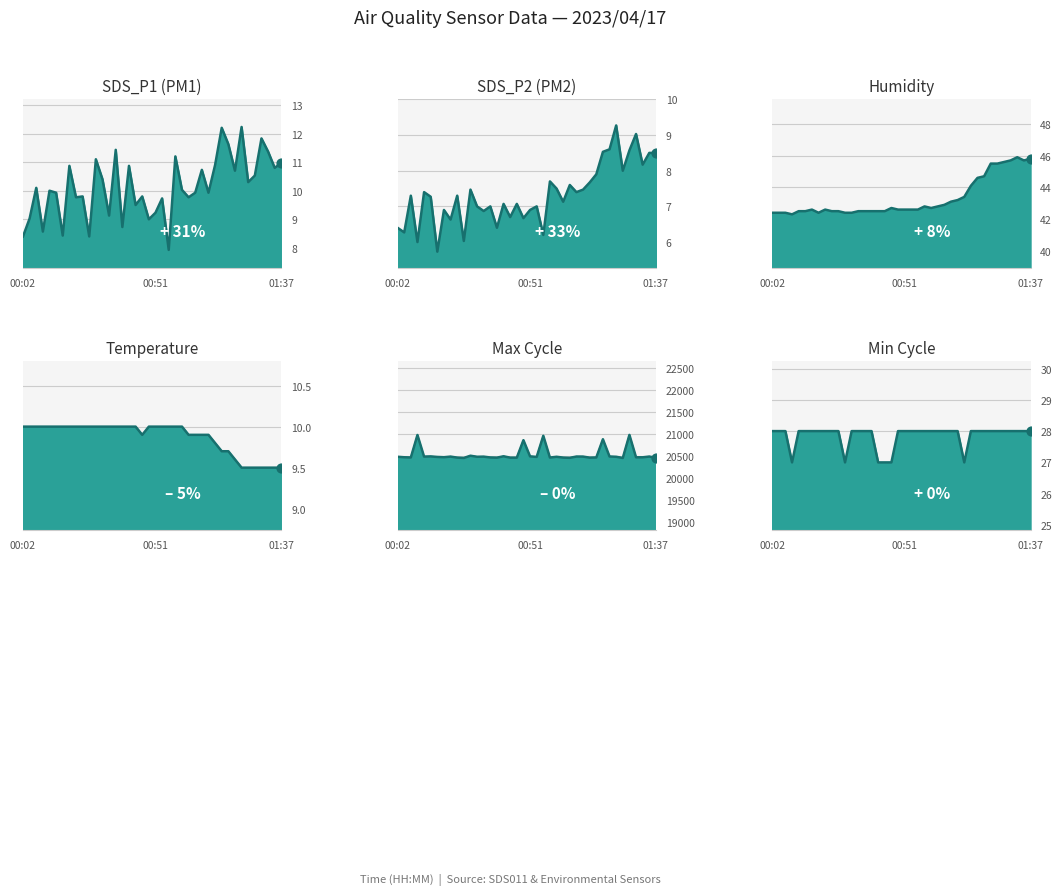

At which category is the sum across all series the highest?

01:28